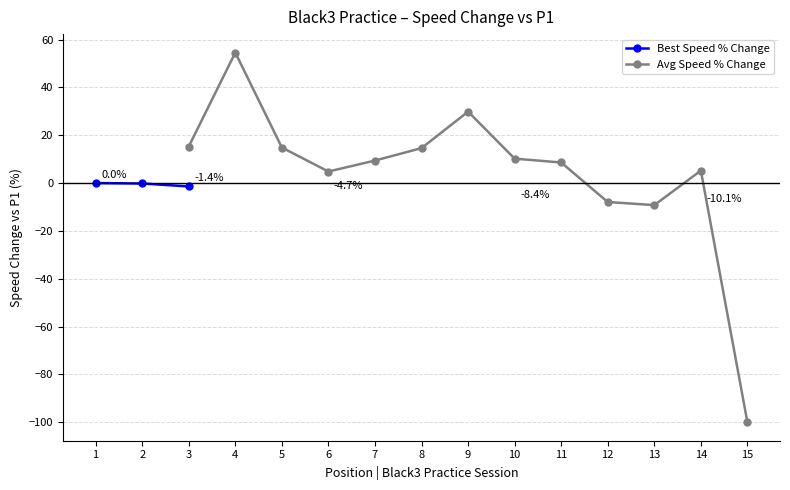

True or false: Best Speed has more than 2 points higher than both neighbors.

False